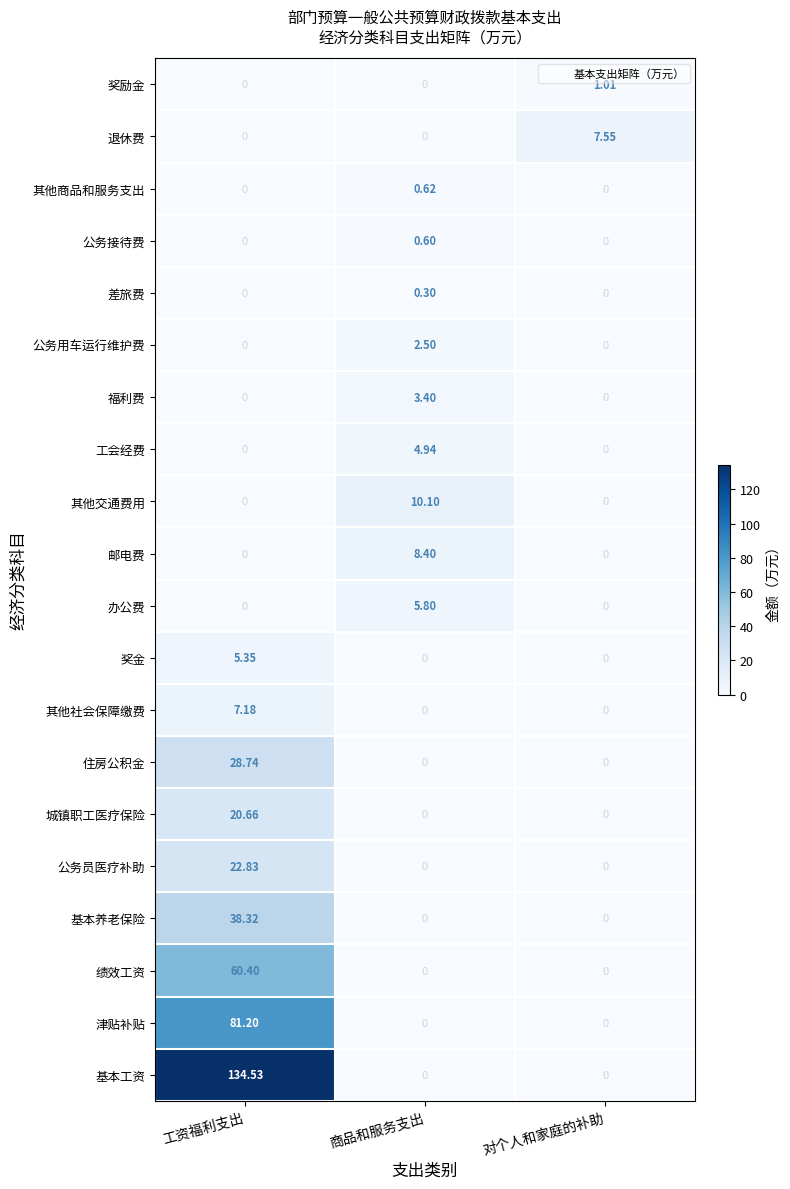

Which series has the widest spread of values?

基本工资